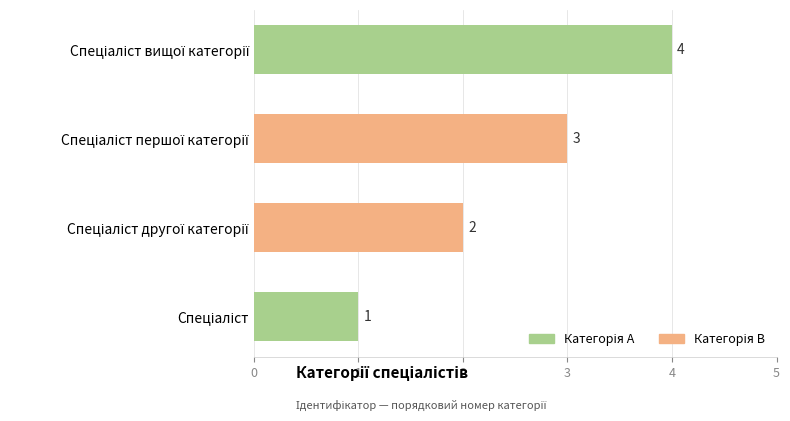

What is the sum of all values?

10